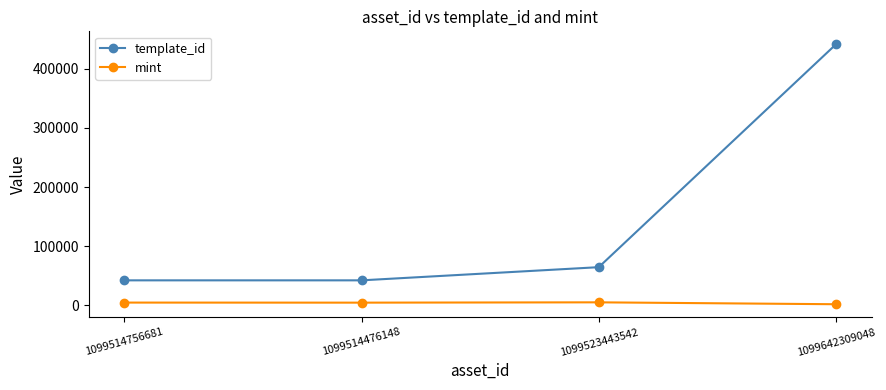

What is the approximate value of mint at 1099523443542?

5297